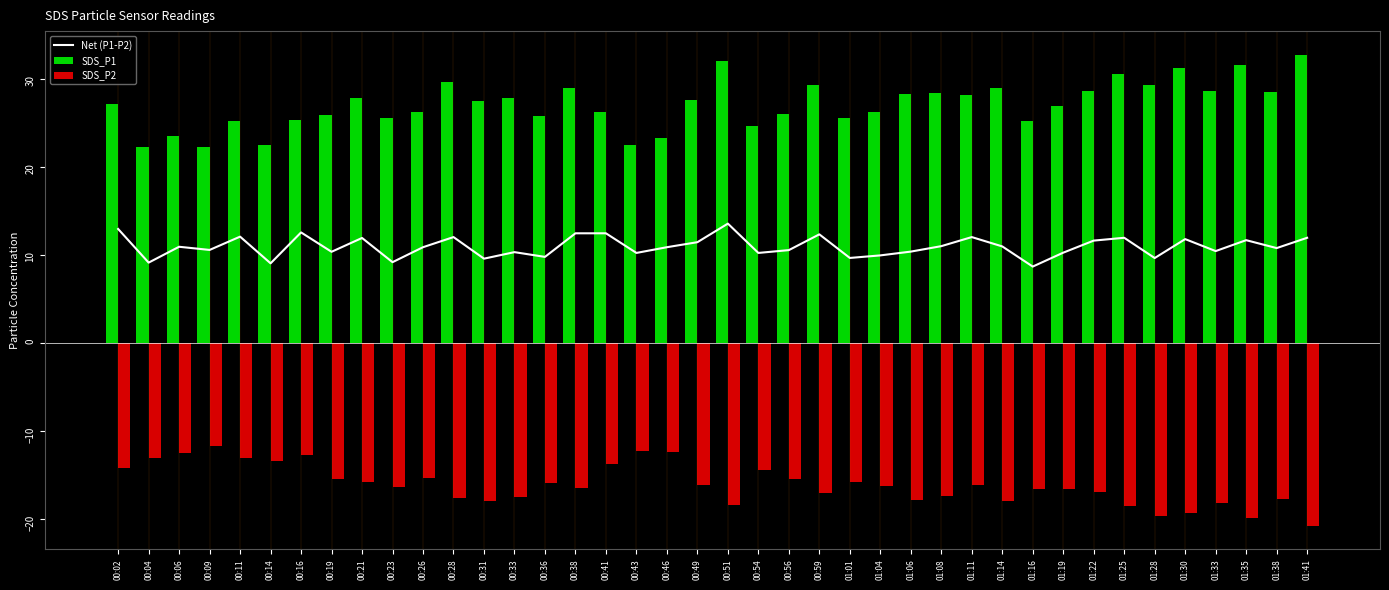

Which category has the lowest value in the SDS_P2 series?

01:41